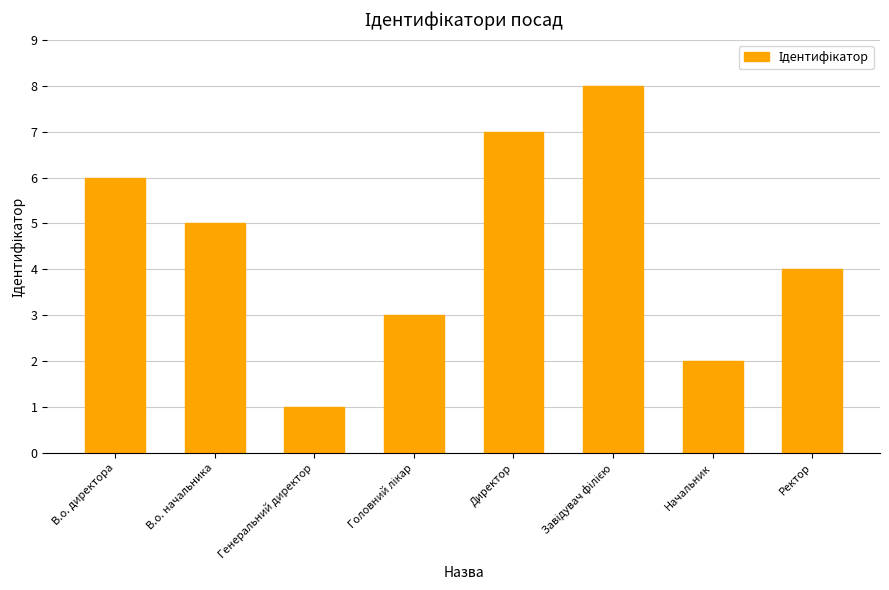

Reading left to right, list all the values displayed in this chart.

6	5	1	3	7	8	2	4